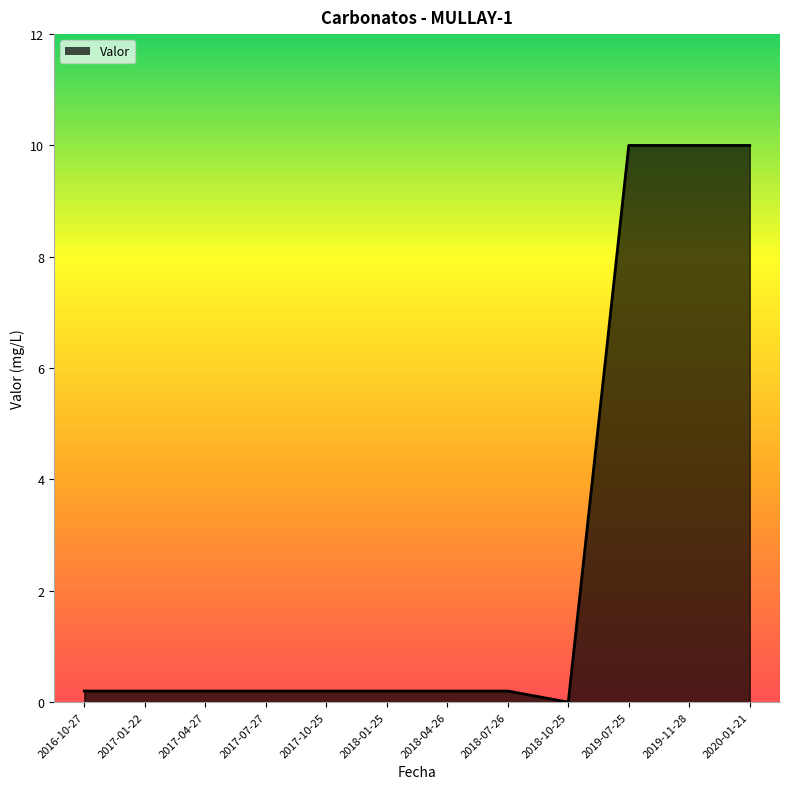

The value at 2019-07-25 is 10.0. True or false?

True